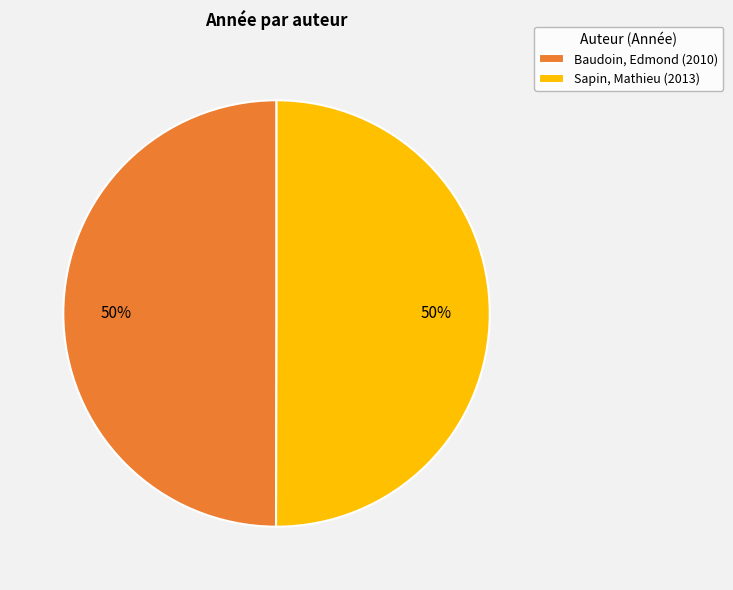

What is the ratio of the value at Sapin, Mathieu (2013) to the value at Baudoin, Edmond (2010)?

1.0